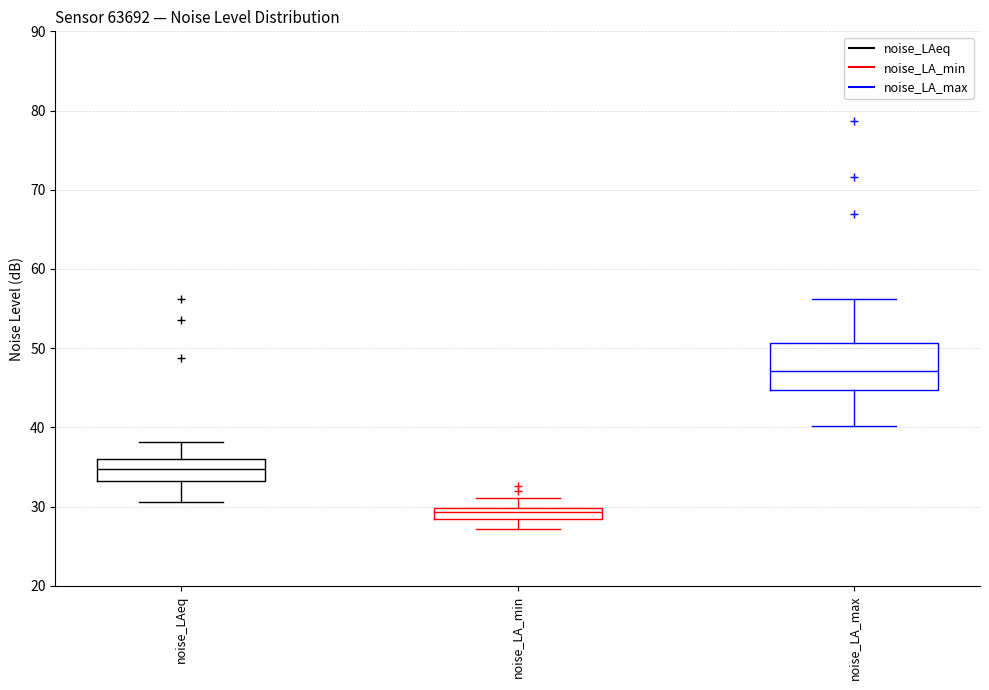

Which box is the tallest, from its lower edge to its upper edge?

noise_LA_max